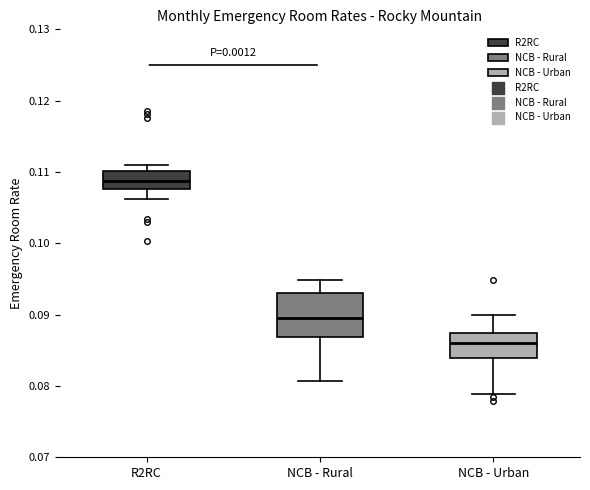

Which box is the tallest, from its lower edge to its upper edge?

NCB - Rural